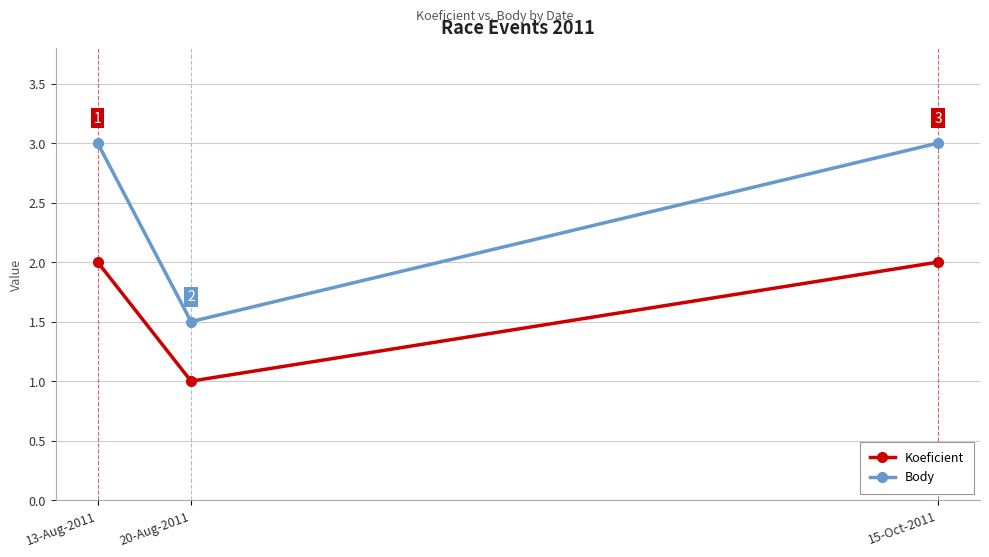

What are all the series names shown in the legend?

Koeficient, Body